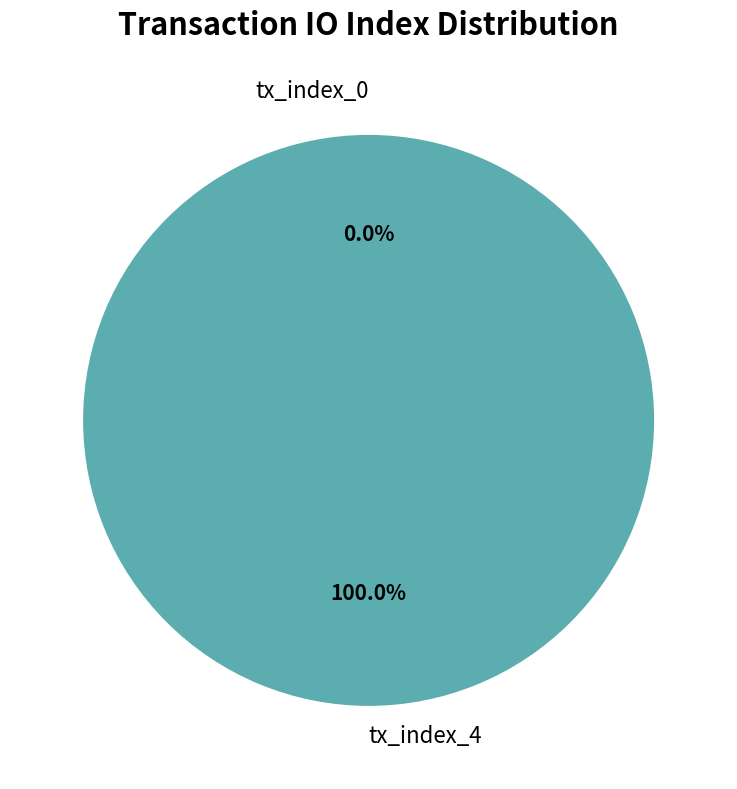

Does tx_index_0 represent more than half of the total?

No